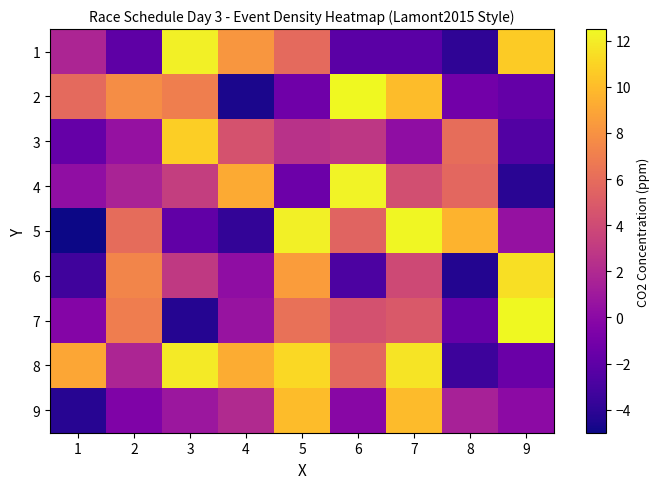

Reading left to right, what are all the values shown in this chart?

1: 1=1.8	2=-2.0	3=12.2	4=8.2	5=5.8	6=-2.2	7=-2.2	8=-4.0	9=10.6
2: 1=5.8	2=7.8	3=7.0	4=-4.6	5=-1.2	6=12.5	7=10.0	8=-1.2	9=-1.7
3: 1=-1.7	2=0.5	3=10.8	4=4.5	5=2.5	6=2.8	7=0.3	8=6.0	9=-2.5
4: 1=0.3	2=1.6	3=3.2	4=9.2	5=-1.4	6=12.3	7=4.3	8=5.7	9=-4.2
5: 1=-5.0	2=6.0	3=-1.9	4=-3.8	5=12.1	6=5.5	7=12.4	8=9.6	9=0.5
6: 1=-3.2	2=7.3	3=2.9	4=0.3	5=8.5	6=-2.8	7=3.9	8=-4.4	9=11.4
7: 1=-0.3	2=7.0	3=-4.2	4=0.6	5=6.3	6=4.4	7=4.9	8=-1.7	9=12.5
8: 1=9.0	2=1.8	3=12.0	4=9.3	5=11.1	6=5.8	7=11.6	8=-3.4	9=-1.5
9: 1=-4.2	2=-0.5	3=0.9	4=2.0	5=10.0	6=-0.1	7=10.0	8=1.4	9=0.1